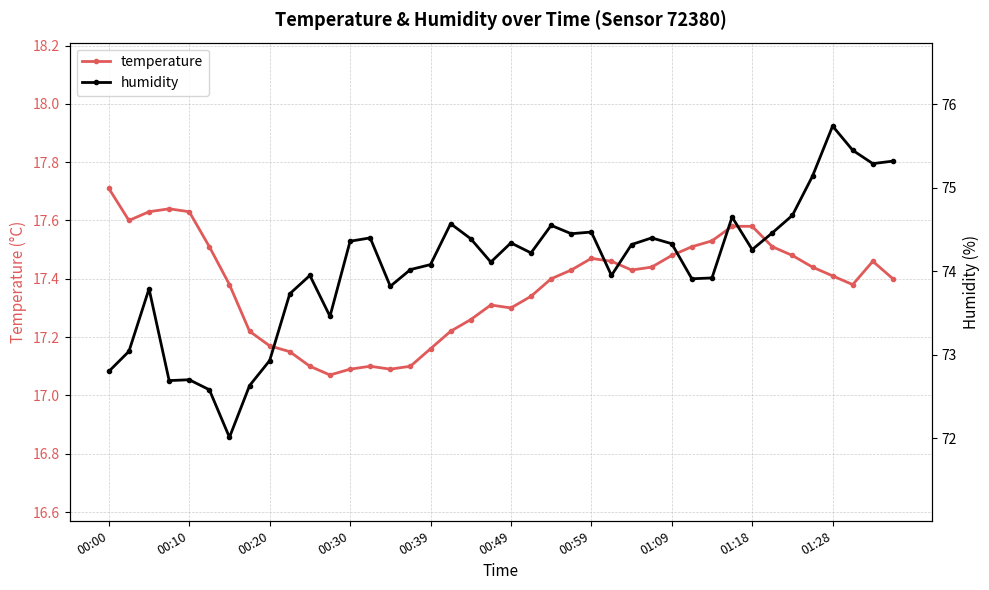

What is the difference between the second highest and minimum values in the humidity series?

3.4